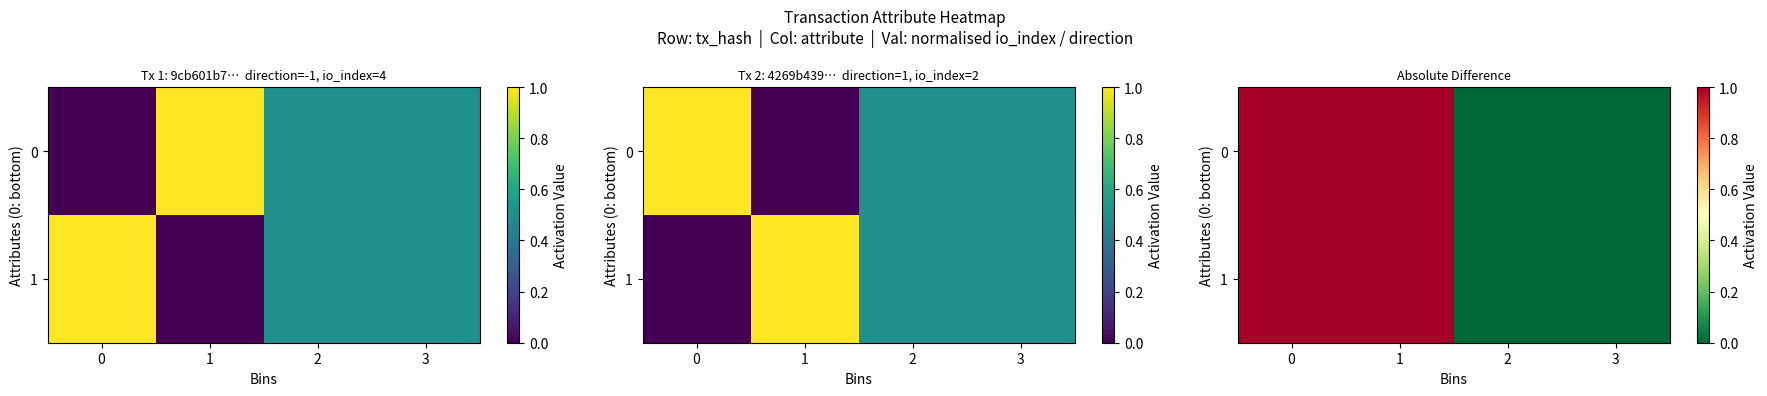

How many 1 values are between 0 and 1?

4